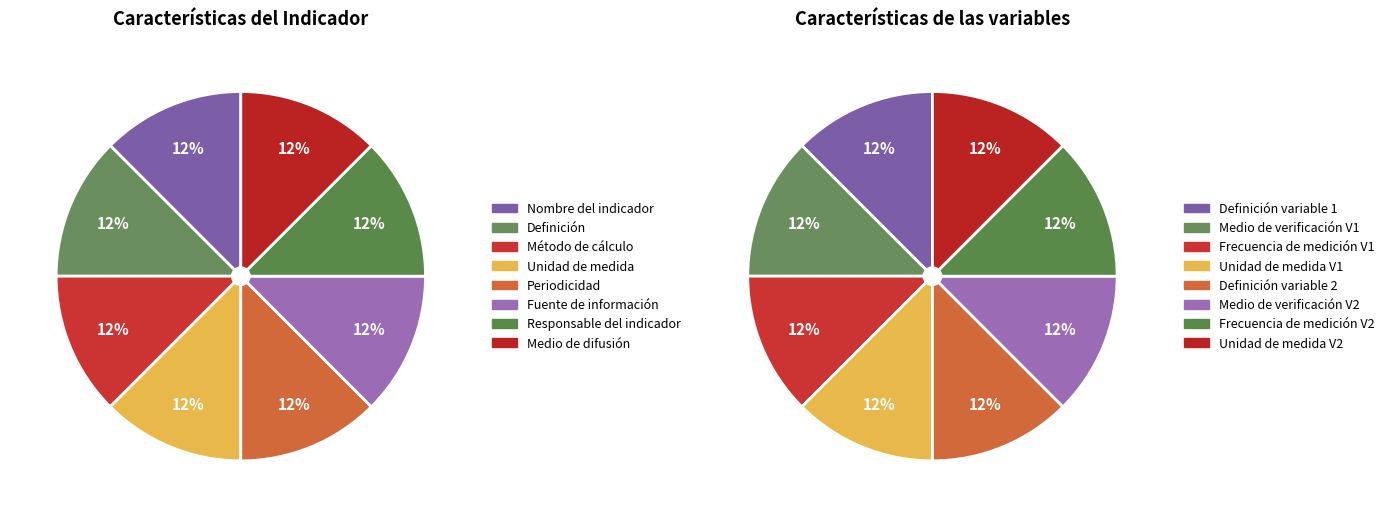

Count the number of slices in the pie.

8